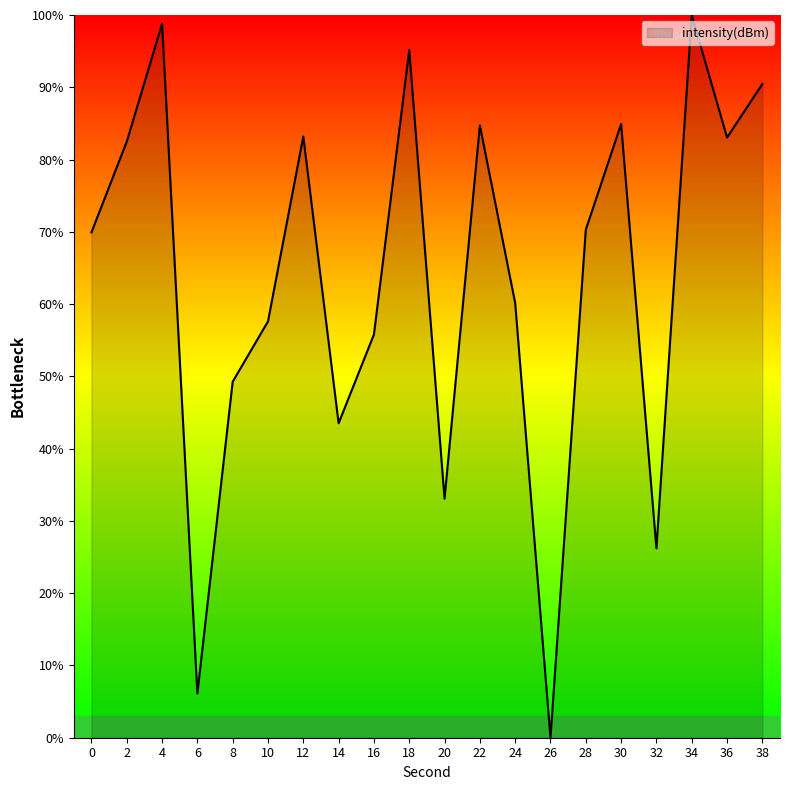

What is the difference between the values at 14 and 34?

56.5